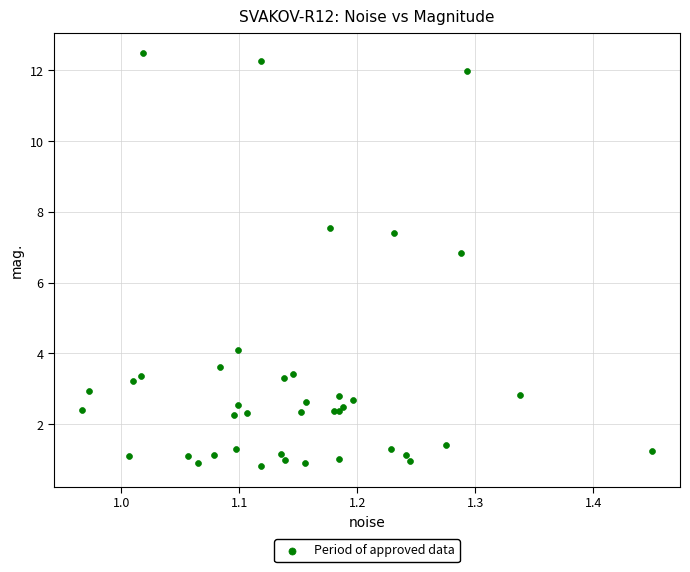

What Y value in the scatter plot is closest to 6?

6.8